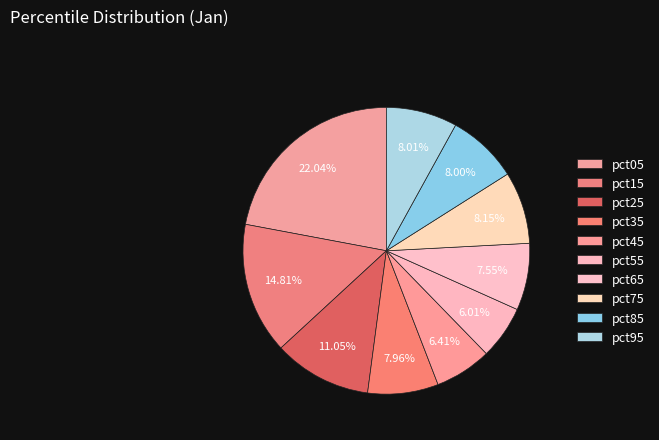

Count the number of slices in the pie.

10